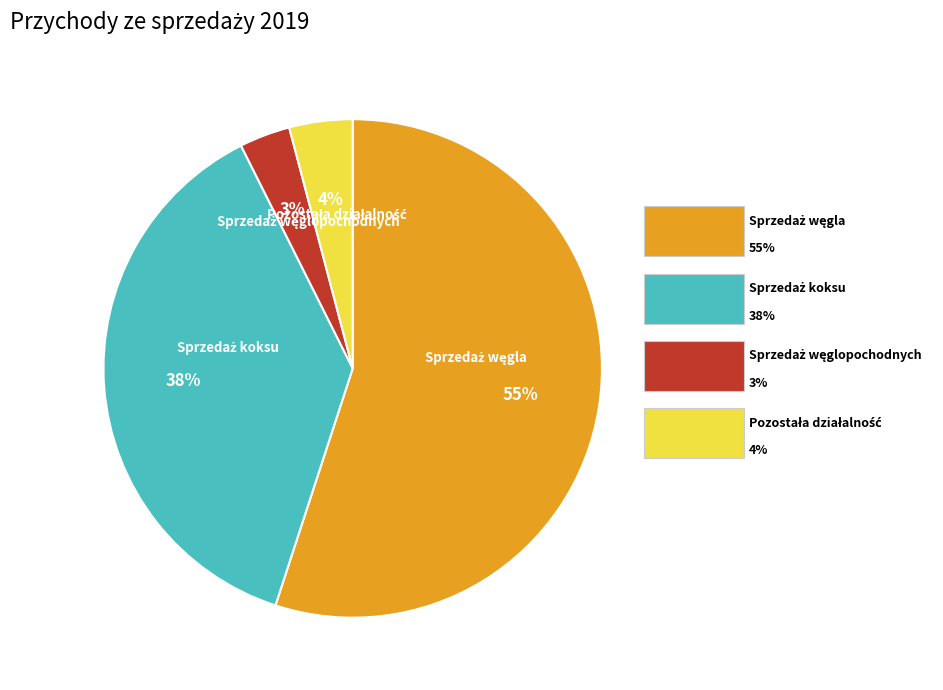

Is there a majority slice in this chart?

Yes